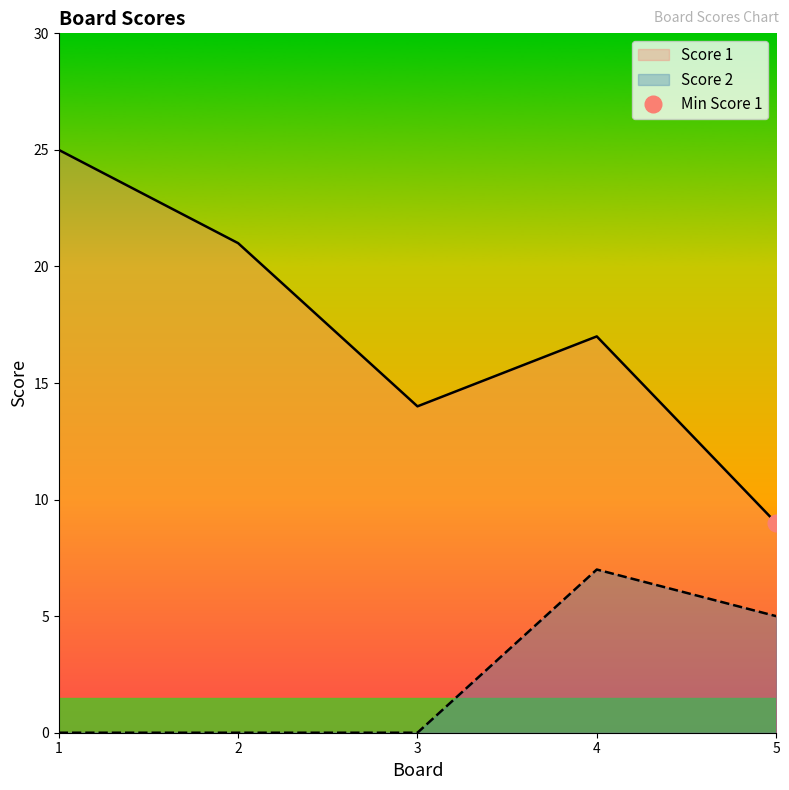

True or false: Score 1 and Score 2 cross at least once.

False